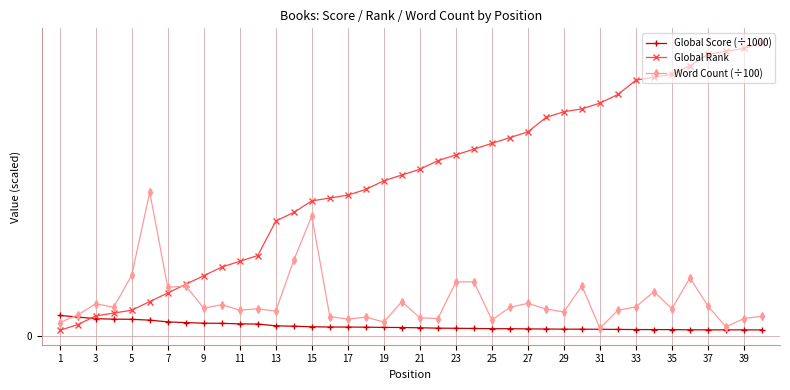

What is the smallest value displayed?

2.0